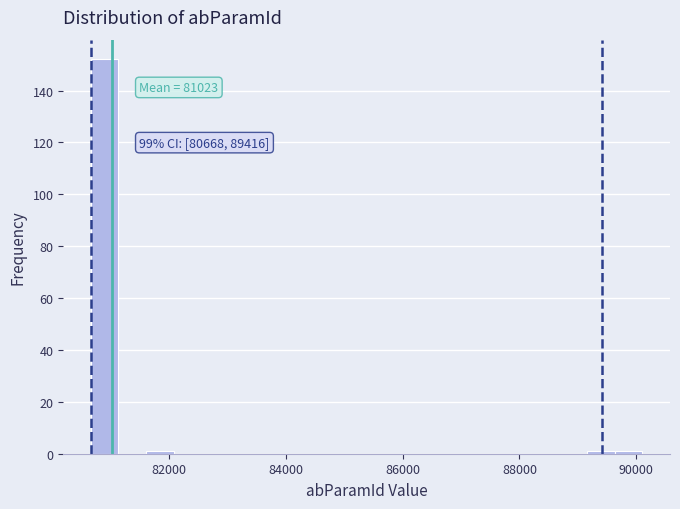

Read against the x-axis, roughly where is the centre of the tallest bar?

81000